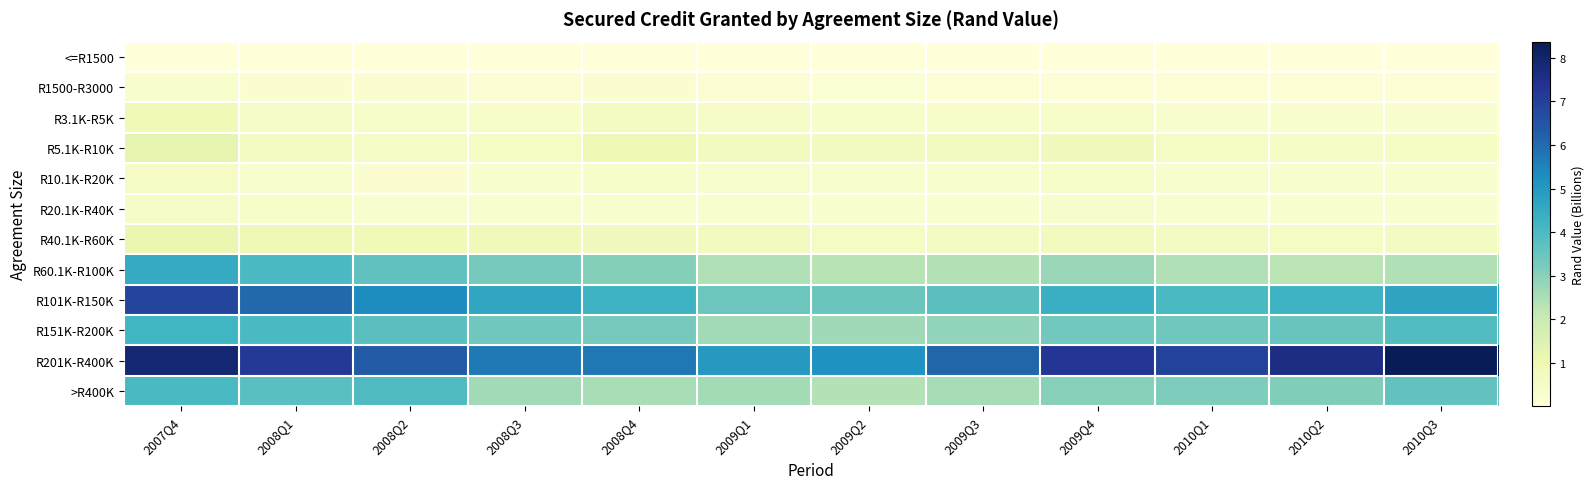

Which series changed the most between 2007Q4 and 2008Q4?

R101K-R150K